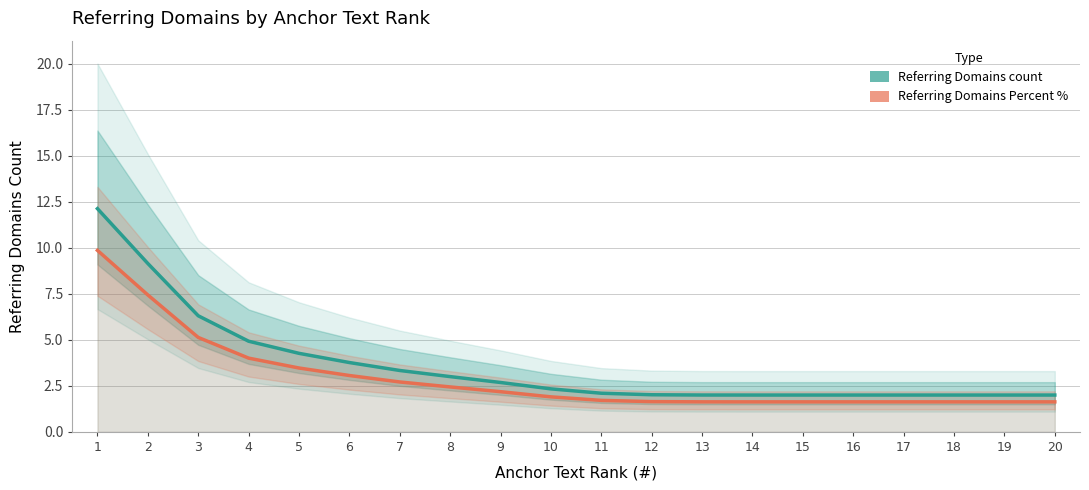

How many lines are shown in the chart?

2